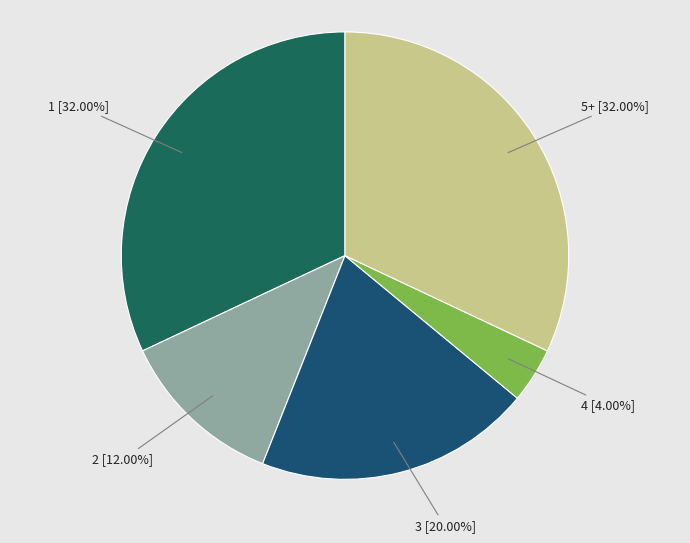

Is it true that 5+ is 20% of the pie?

False